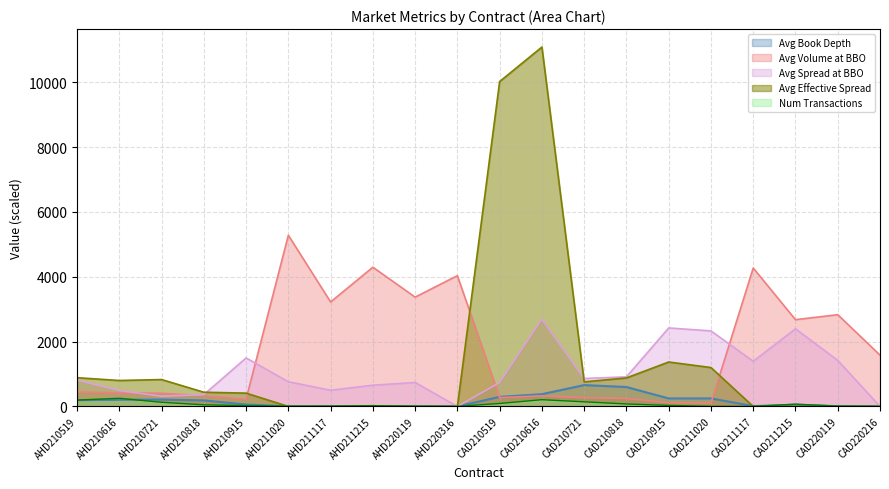

Reading left to right, list all the values displayed in this chart.

Avg Book Depth: 193.8	206.0	211.5	186.0	59.5	2.6	2.4	7.3	1.8	0.4	295.0	378.2	658.7	598.9	246.9	248.1	10.2	53.0	7.0	6.5
Avg Volume at BBO: 447.4	417.8	406.4	331.0	220.9	5282.3	3223.4	4296.5	3372.9	4035.7	272.7	326.0	268.0	246.7	112.5	102.9	4270.8	2677.5	2831.1	1583.3
Avg Spread at BBO: 809.4	490.5	314.4	363.7	1497.0	762.2	500.0	655.3	739.3	0.0	737.5	2693.1	861.6	914.5	2422.0	2331.2	1393.8	2395.5	1421.4	0.0
Avg Effective Spread: 886.9	800.5	829.8	438.6	410.9	0.0	0.0	0.0	0.0	0.0	10025.6	11089.4	759.2	879.9	1371.0	1200.0	0.0	0.0	0.0	0.0
Num Transactions: 196.0	251.0	128.0	50.0	23.0	7.0	9.0	25.0	7.0	4.0	91.0	208.0	142.0	76.0	32.0	2.0	1.0	71.0	10.0	1.0